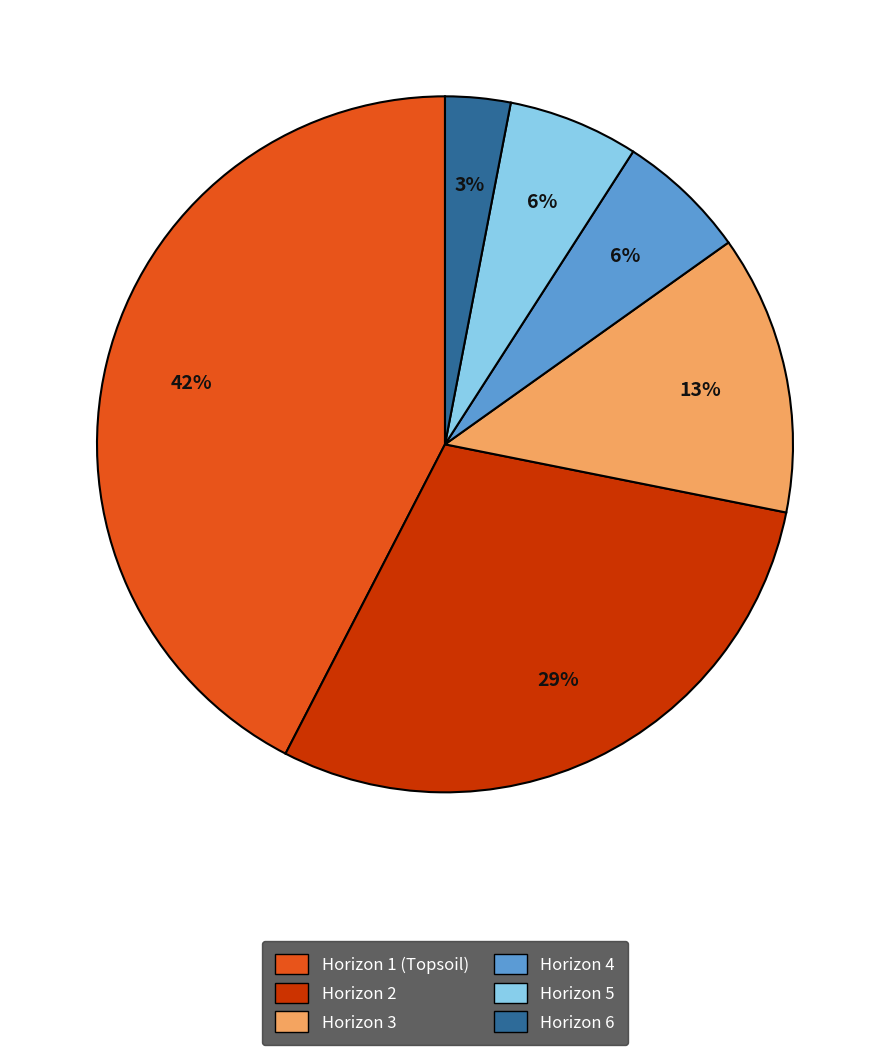

How many segments does this pie chart have?

6